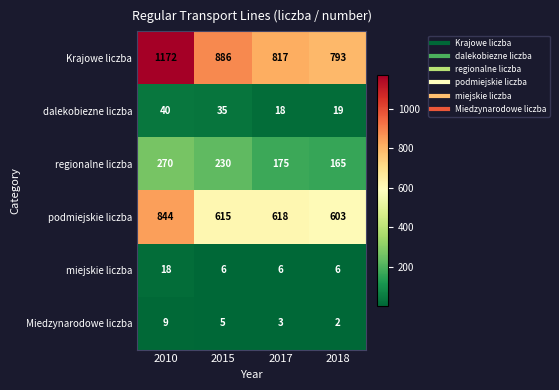

Which series has the widest spread of values?

Krajowe liczba